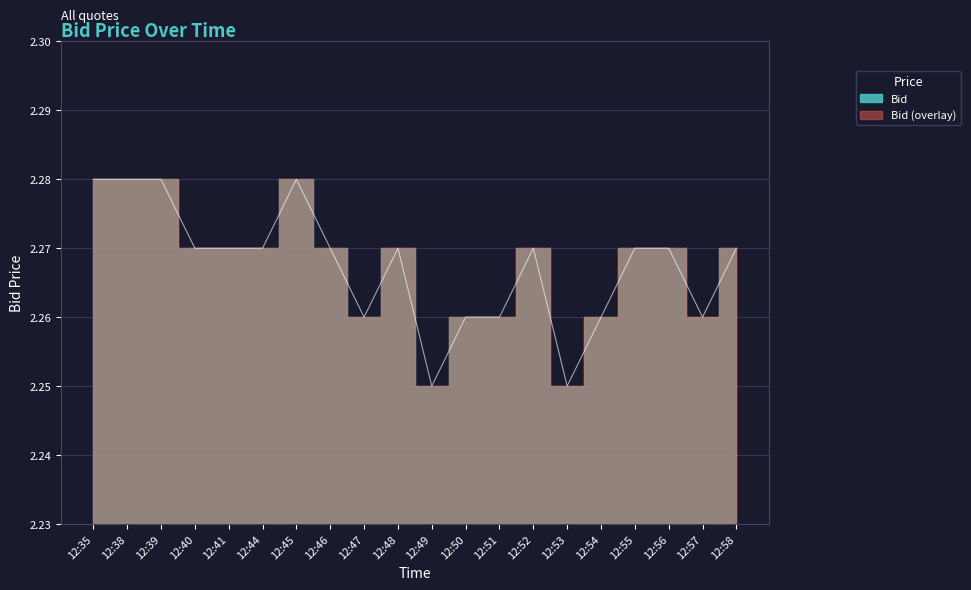

True or false: the data shows 2.3 at 12:50.

True